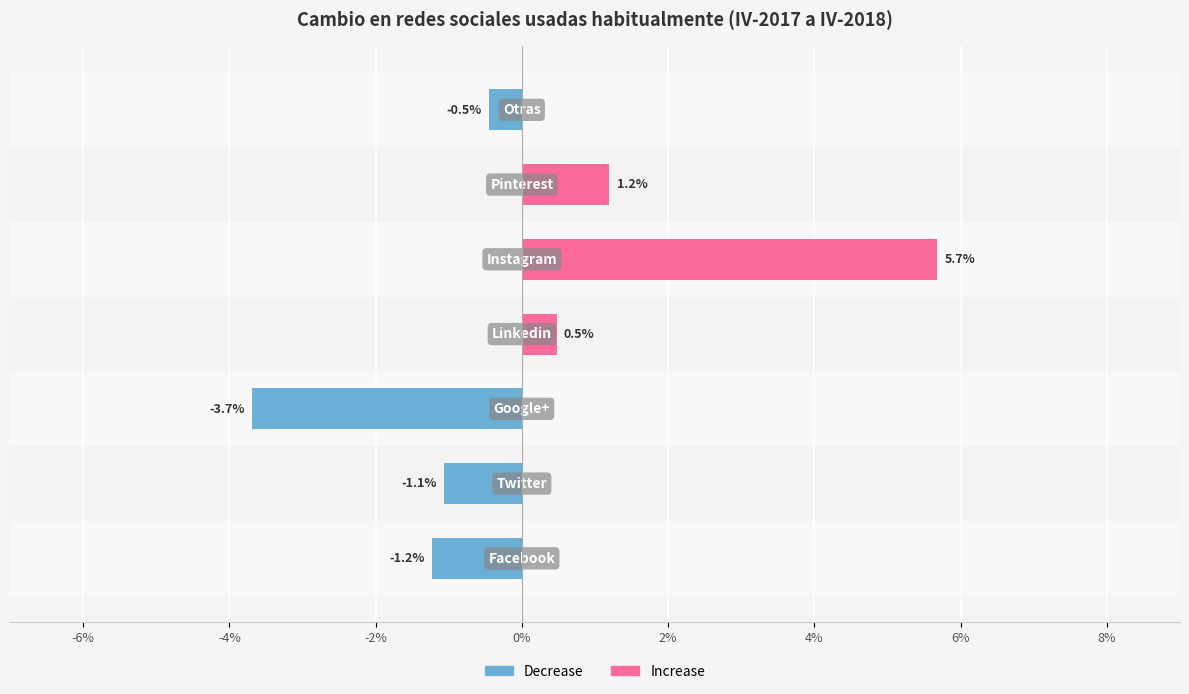

How many data points does each series have?

7